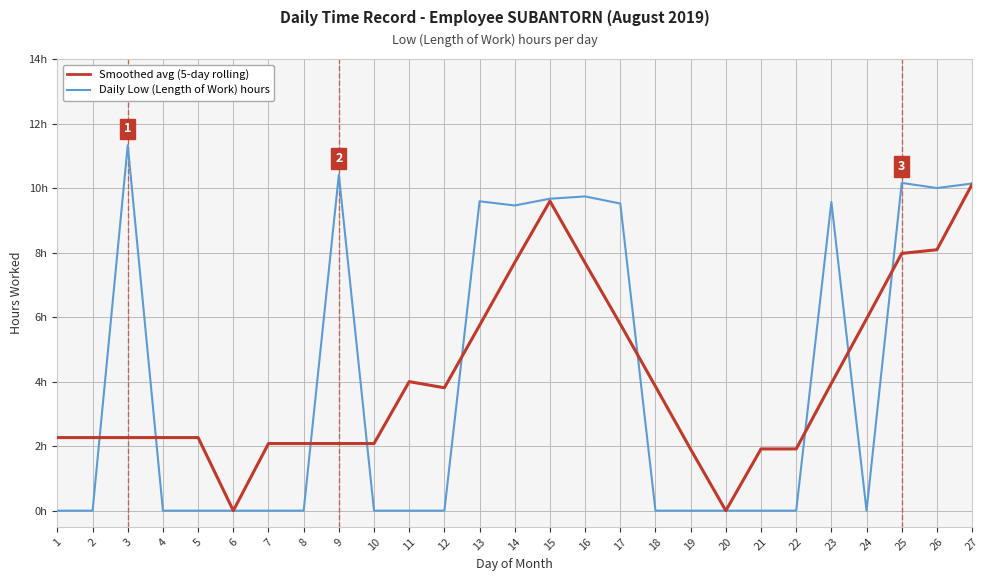

What is the average value of the Smoothed avg (5-day rolling) series?

4.1